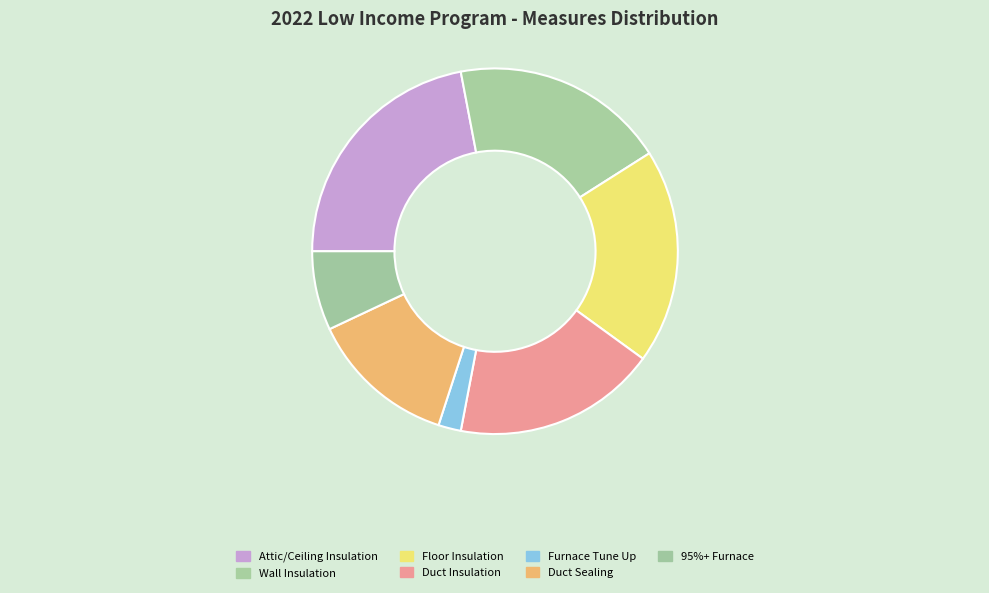

What percentage is the Attic/Ceiling Insulation slice, to the nearest percent?

22%